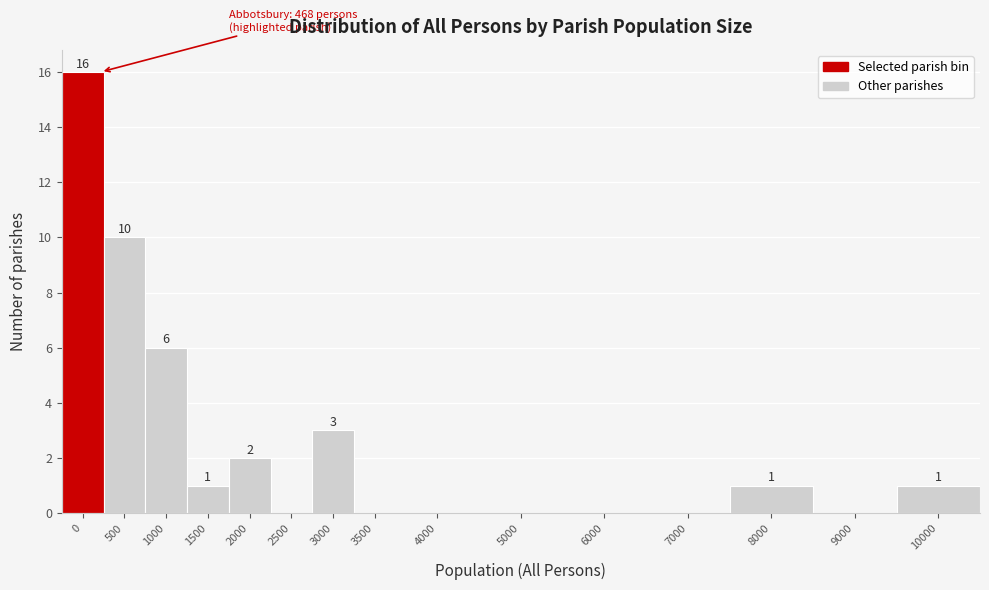

Reading left to right, transcribe all the data shown in this chart.

0=16	500=10	1000=6	1500=1	2000=2	2500=0	3000=3	3500=0	4000=0	5000=0	6000=0	7000=0	8000=1	9000=0	10000=1